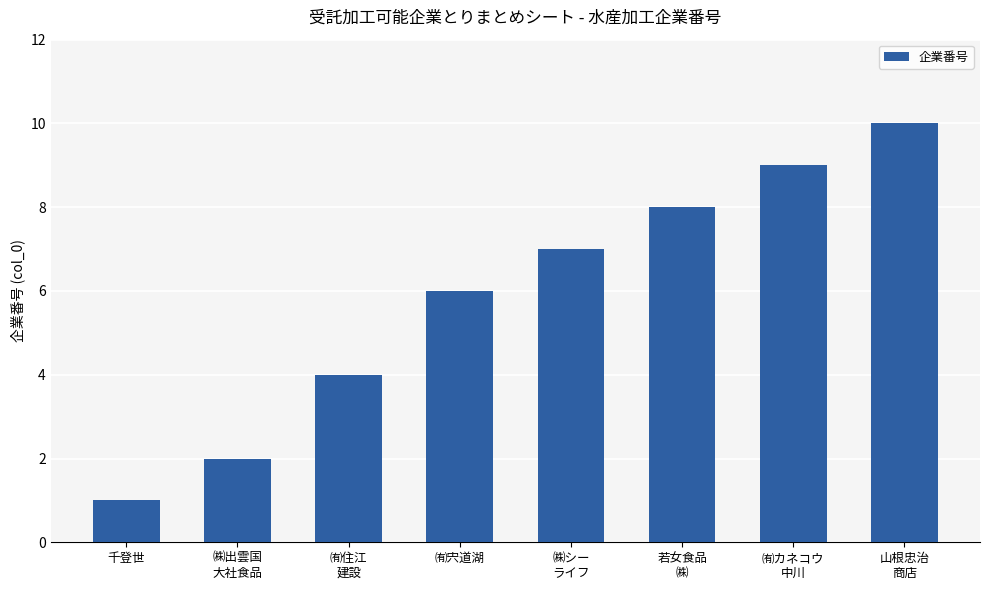

What is the approximate value at ㈲宍道湖?

6